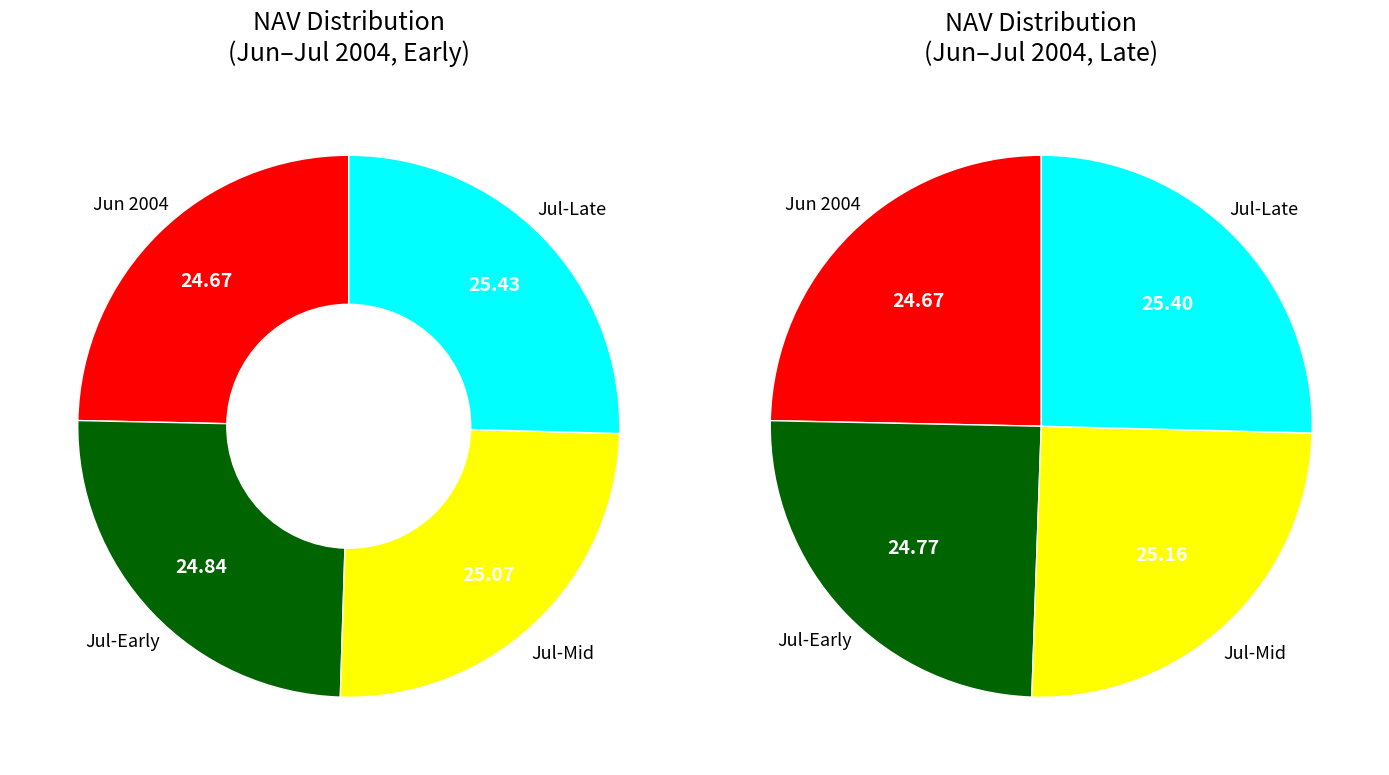

How many slices are in this pie chart?

4